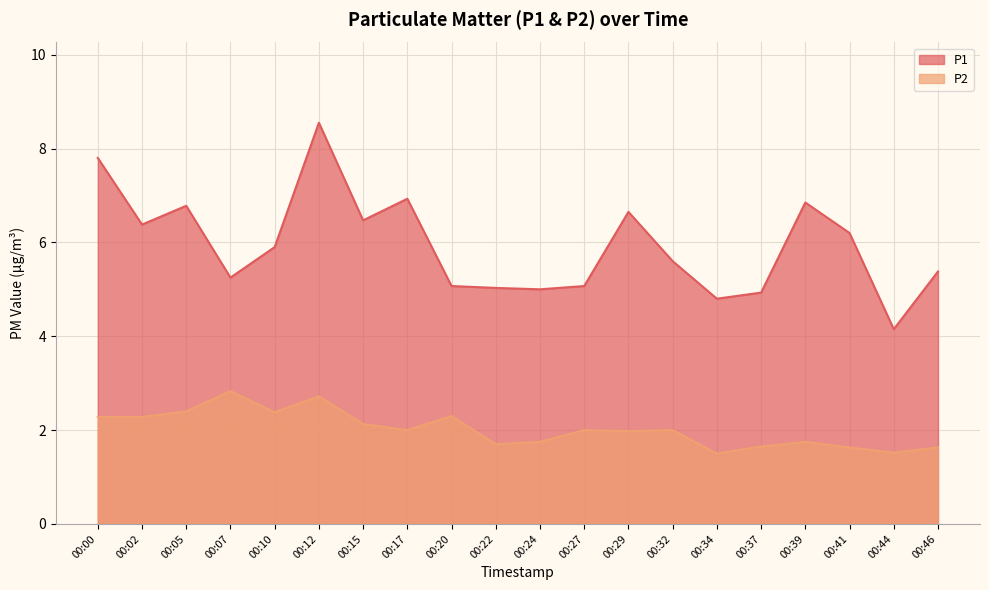

List the labels in order of P2 value, smallest first.

00:34, 00:44, 00:41, 00:46, 00:37, 00:22, 00:24, 00:39, 00:29, 00:17, 00:27, 00:32, 00:15, 00:00, 00:02, 00:20, 00:10, 00:05, 00:12, 00:07